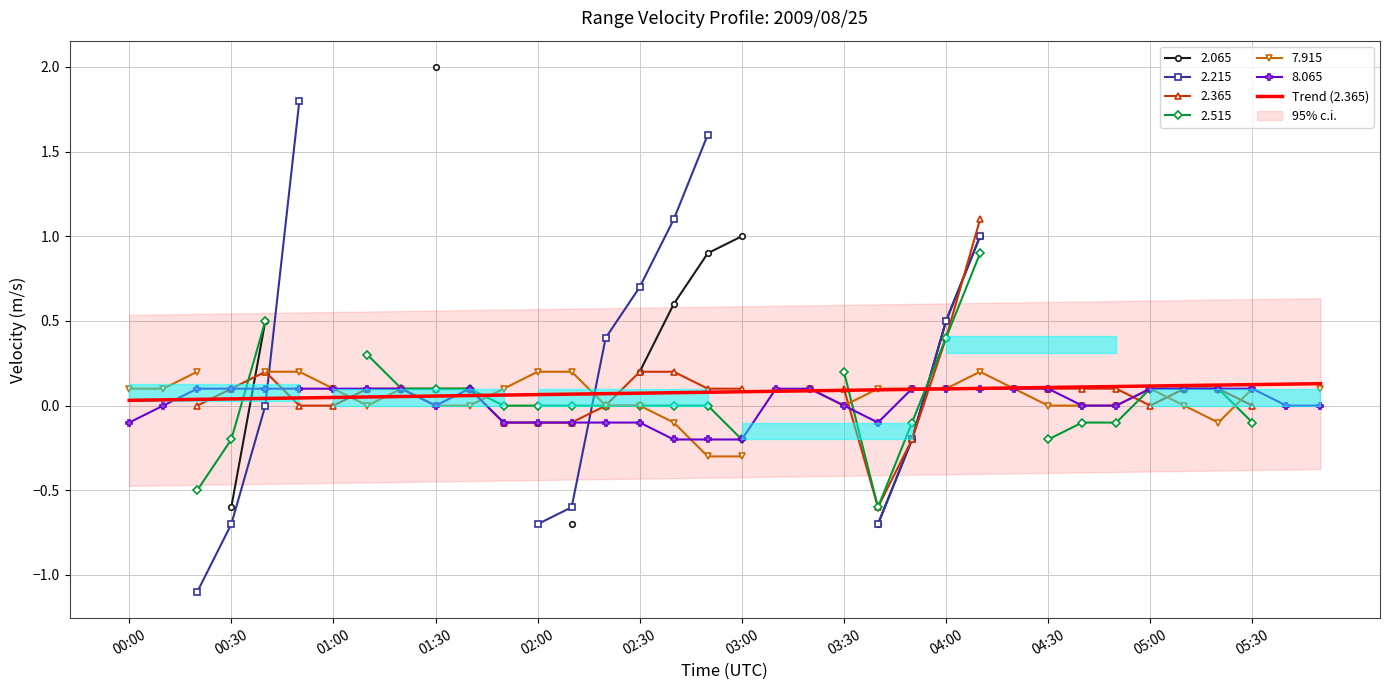

The 8.065 series shows 0.1 at 04:30. True or false?

True